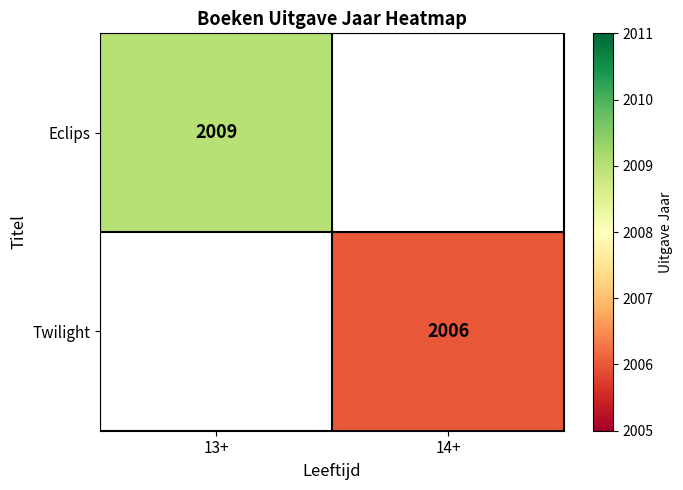

Is the value of Twilight at 14+ greater than the value of Eclips at 13+?

No